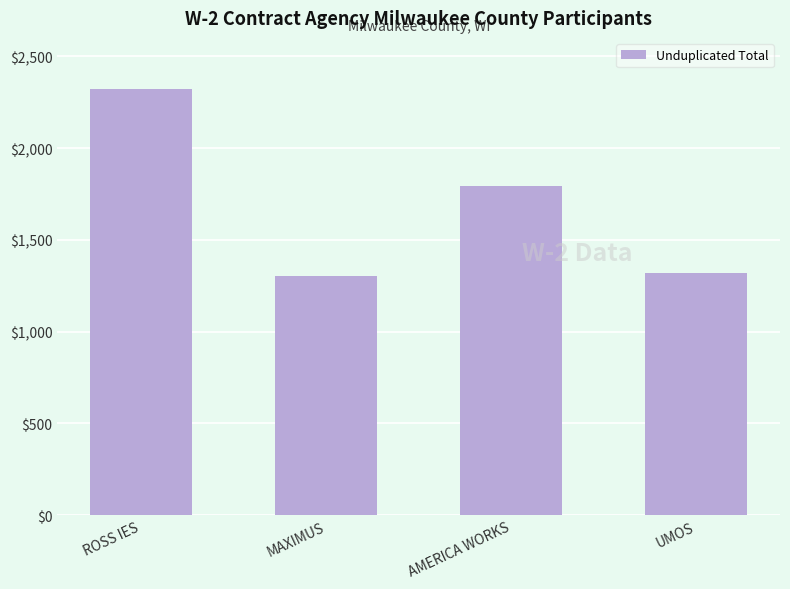

What is the change in value from AMERICA WORKS to UMOS?

-476